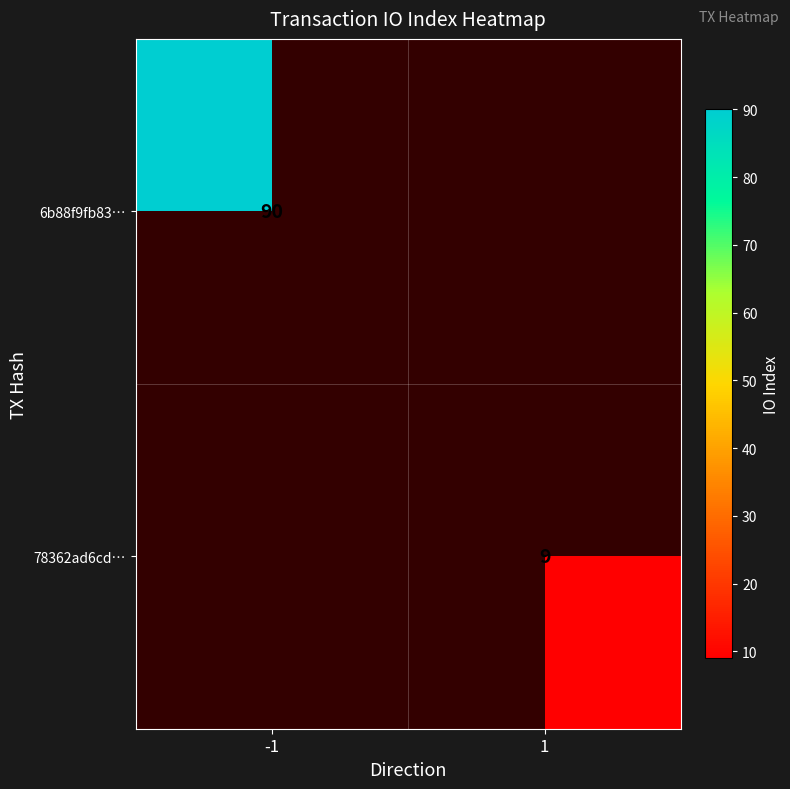

The 78362ad6cd… series shows 13 at 1. True or false?

False